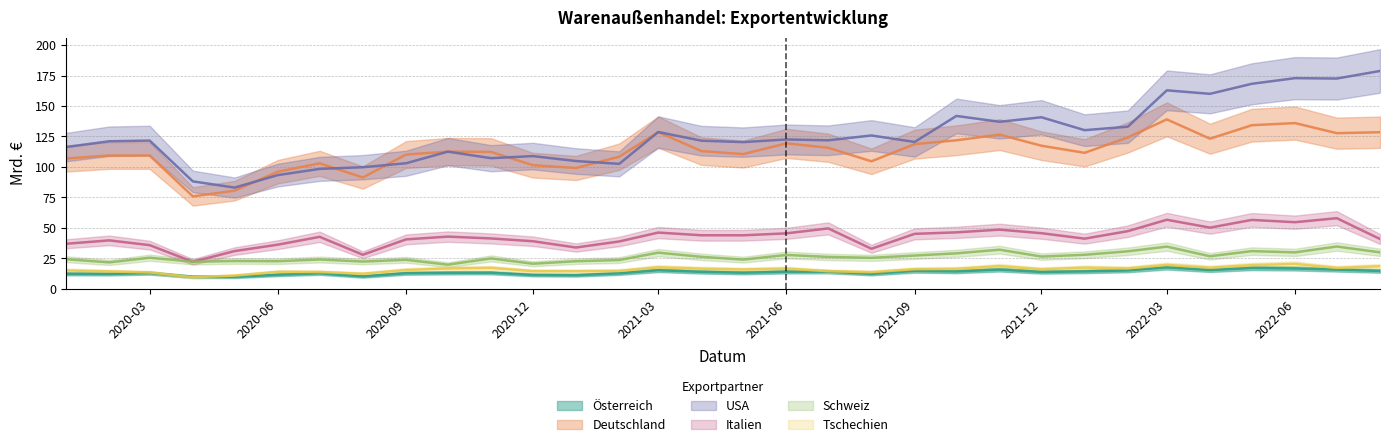

True or false: USA and Schweiz cross at least once.

False